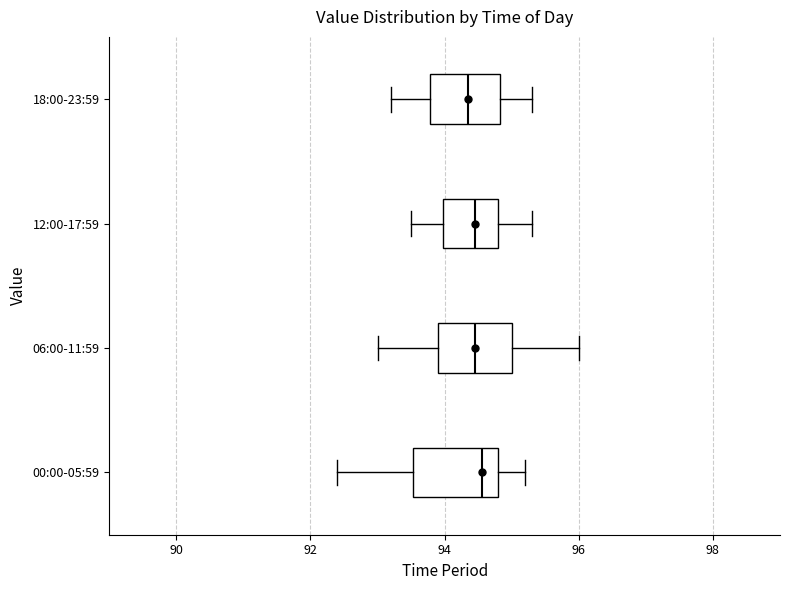

Reading bottom to top, transcribe this box plot: for each box, give where its median line is, the range the box spans, and where its two whiskers end, as read against the x-axis. The values are not printed on the chart, so give them approximately, as read against the axis.

00:00-05:59: median 94.6, box 93.6 to 94.8, whiskers 92.4 to 95.2
06:00-11:59: median 94.4, box 94.0 to 95.0, whiskers 93.0 to 96.0
12:00-17:59: median 94.4, box 94.0 to 94.8, whiskers 93.6 to 95.4
18:00-23:59: median 94.4, box 93.8 to 94.8, whiskers 93.2 to 95.4